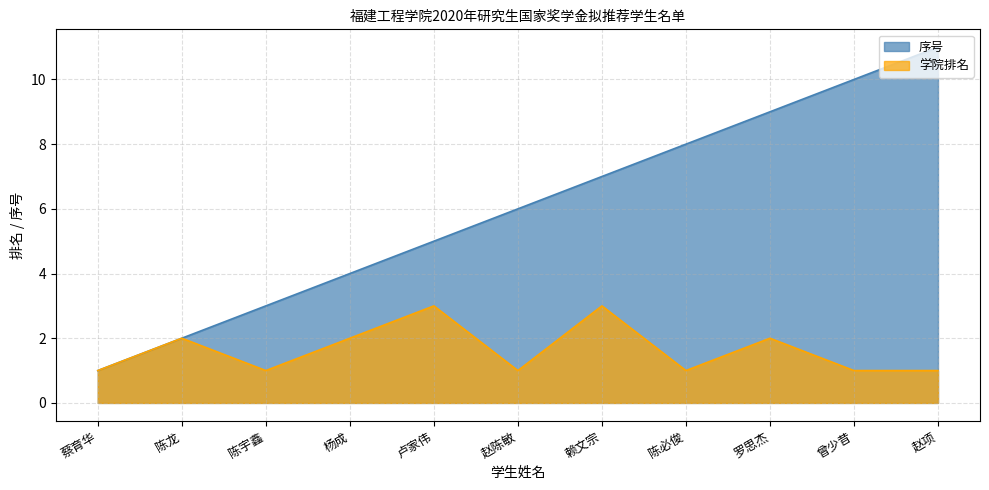

What is the value of the 学院排名 point at the 6th from the left?

1